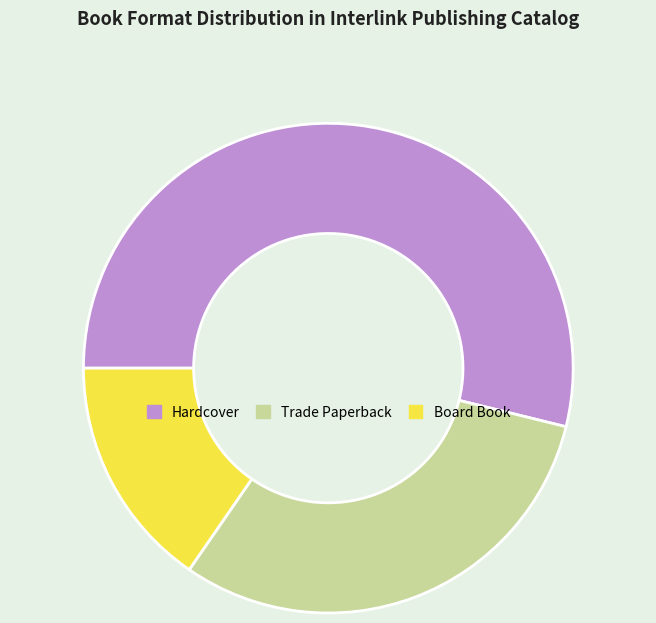

Combined, do Board Book and Hardcover account for over 50%?

Yes